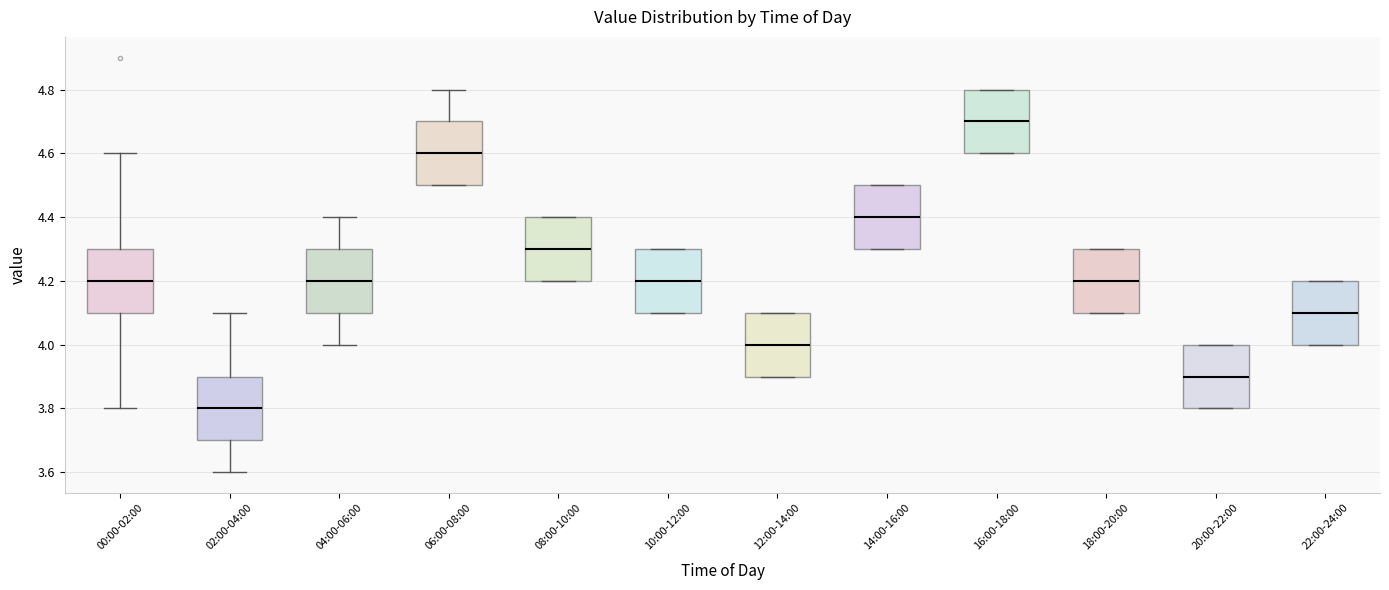

Where is the lower edge of the box for 08:00-10:00 on the y-axis? The values are not printed on the chart, so give them approximately, as read against the axis.

4.2